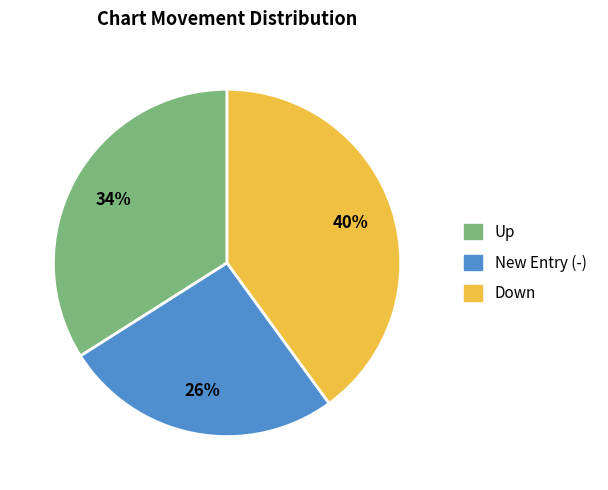

To the nearest percent, what is the difference between the largest and smallest slice percentages?

14%